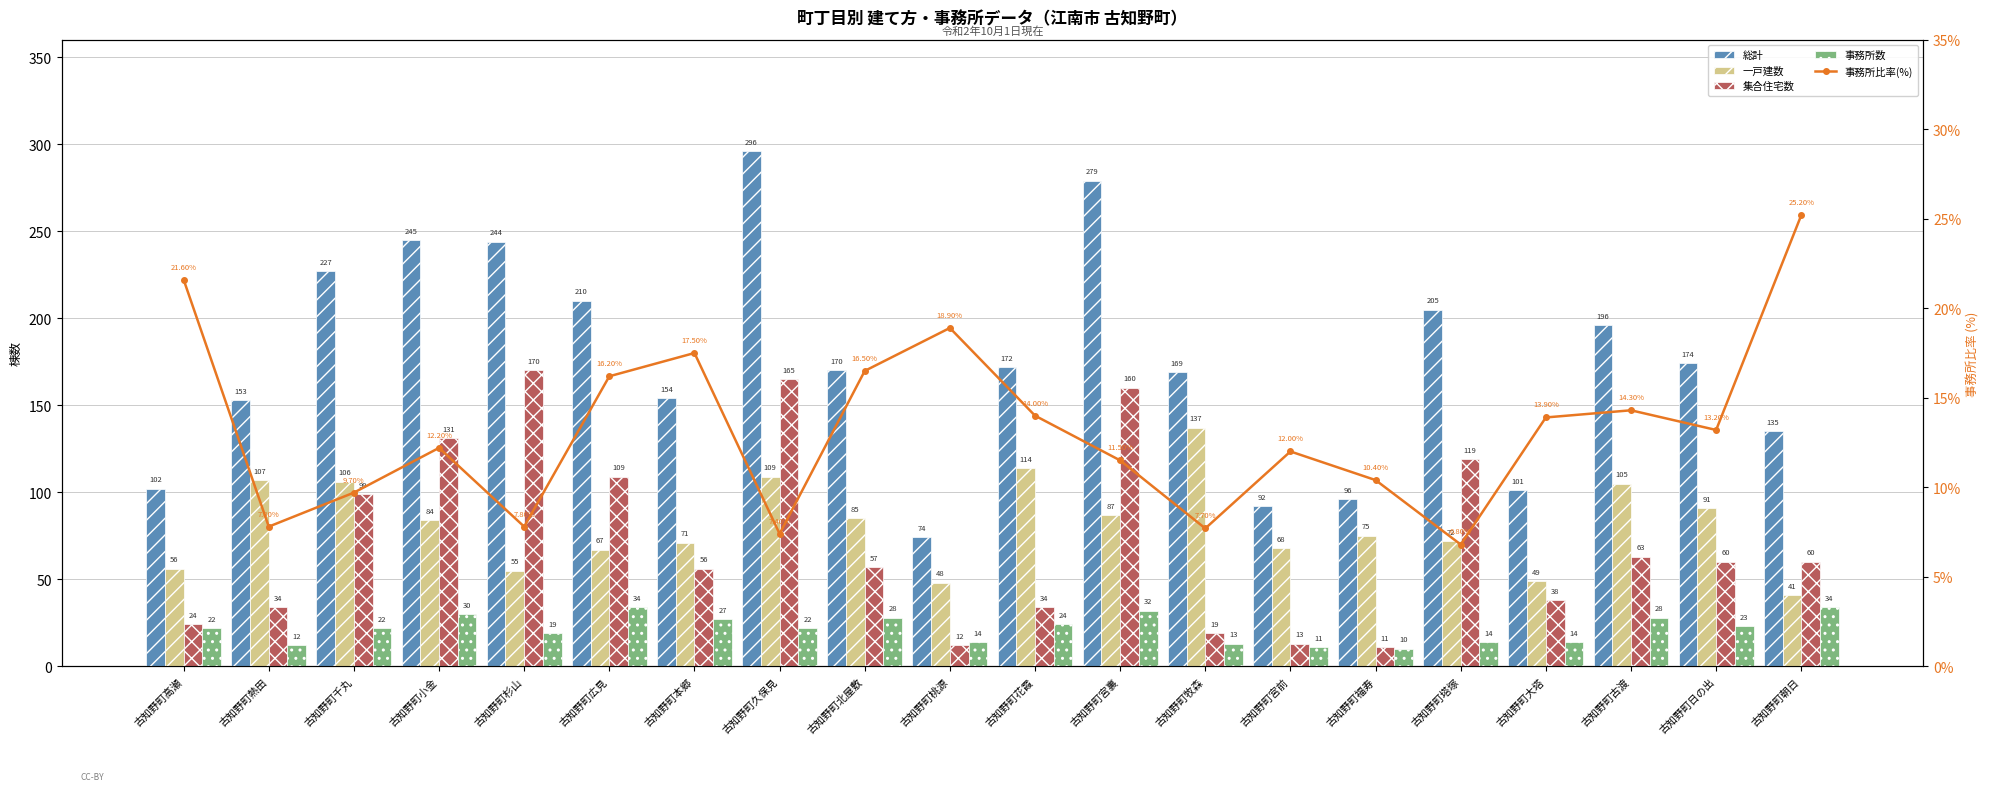

How many groups of bars are there?

20